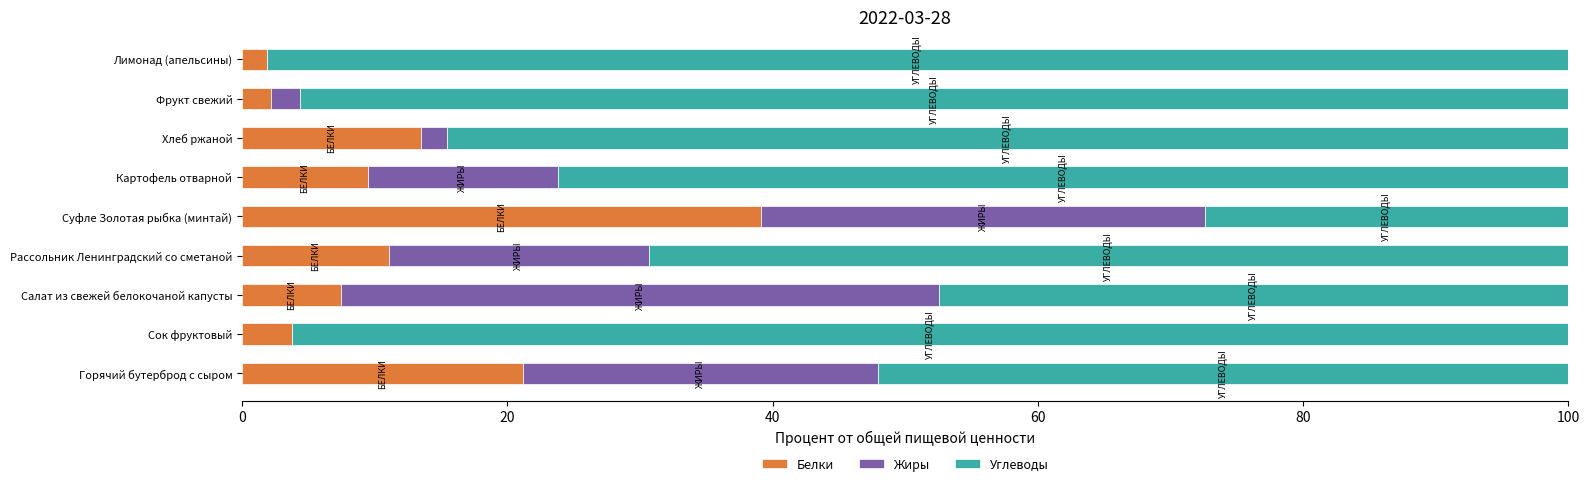

What is the total value across all series at Фрукт свежий?

100.0